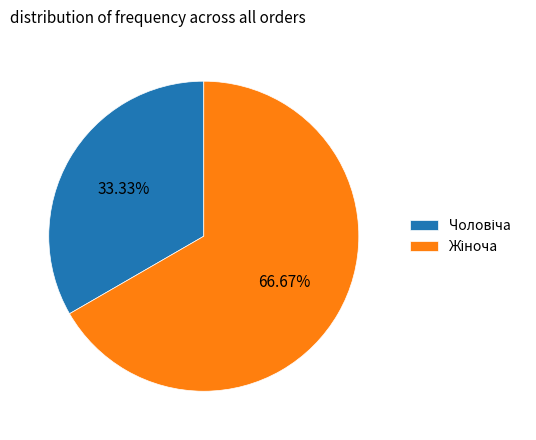

Does any single category account for the majority?

Yes